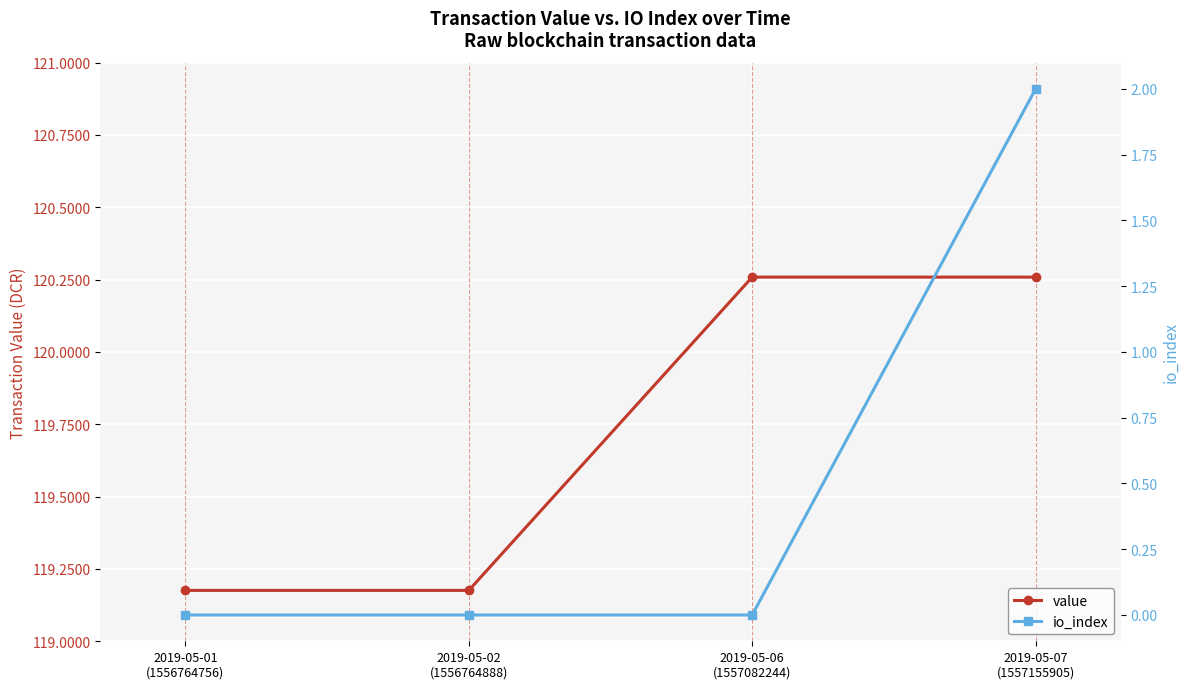

What is the label of the 2nd point from the right?

2019-05-06
(1557082244)